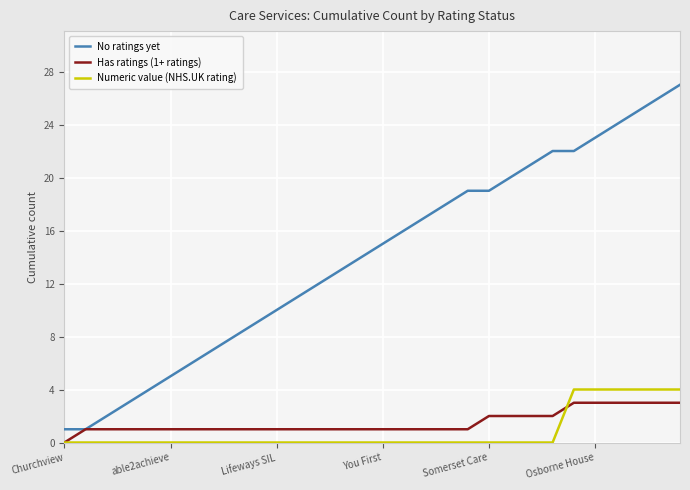

True or false: Numeric value (NHS.UK rating) and No ratings yet intersect in this chart.

False